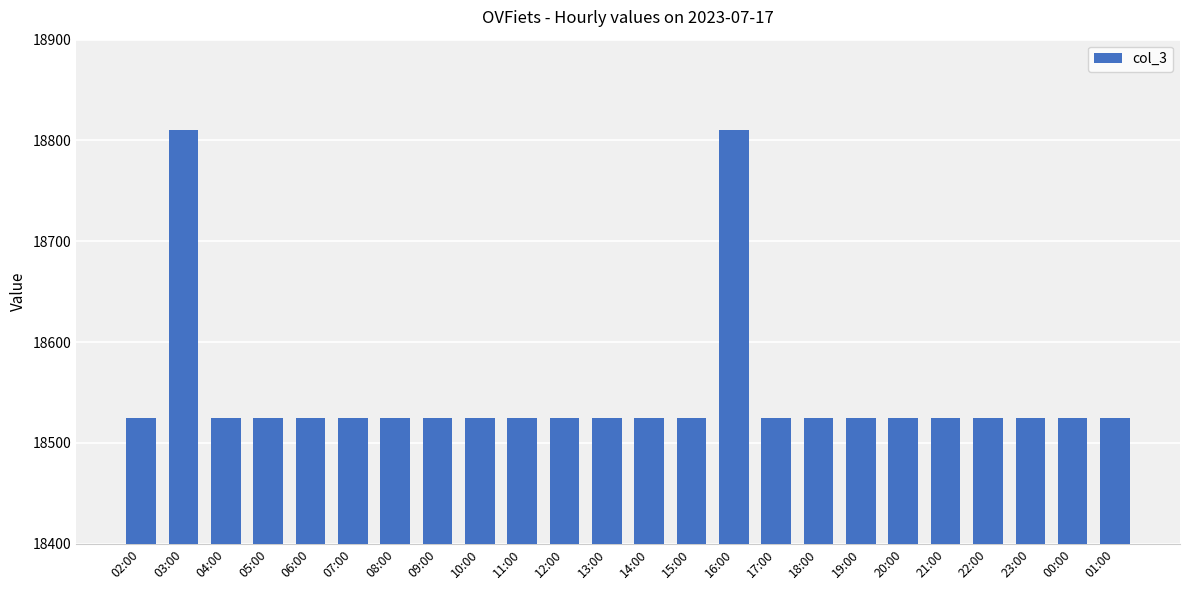

What is the difference between the maximum and minimum values?

285